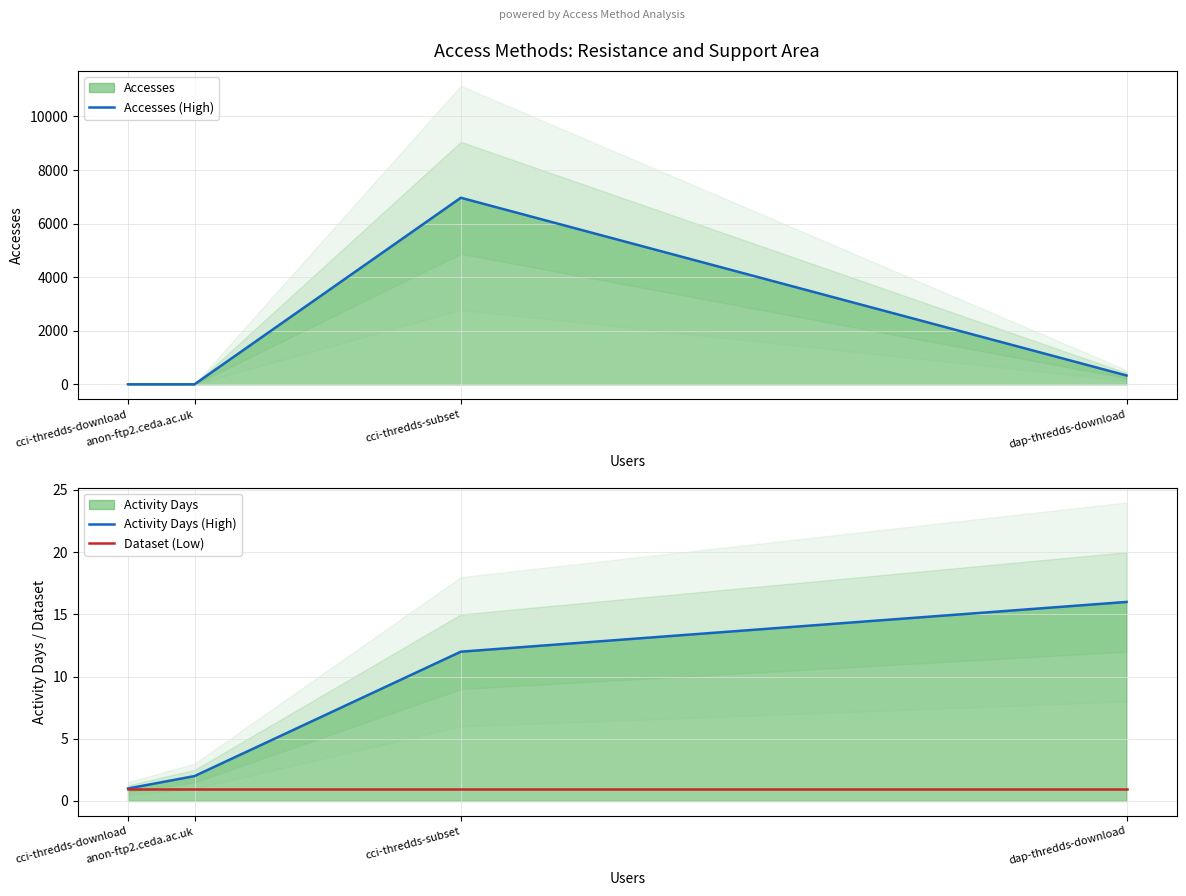

Which series has the widest spread of values?

Accesses (High)